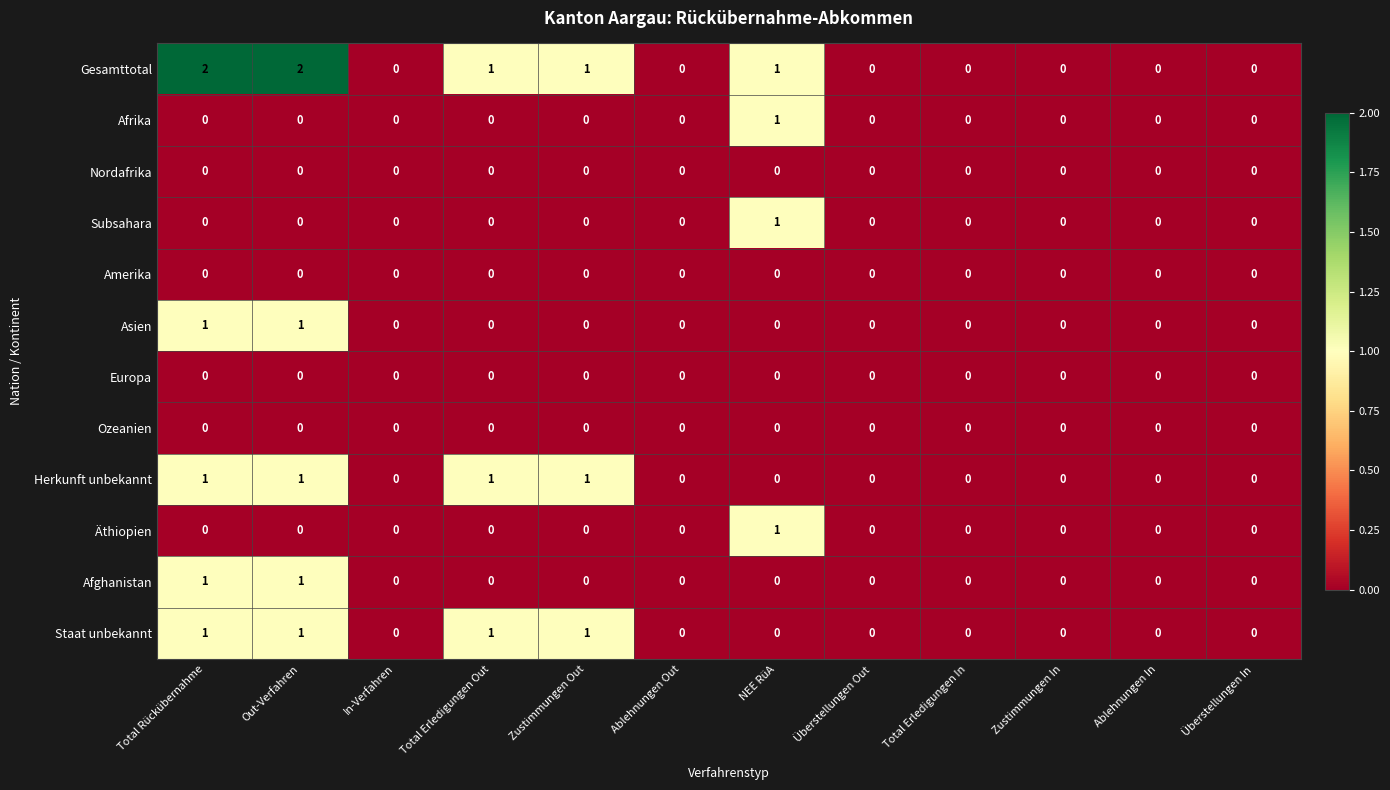

Which series has the largest total across all categories?

Gesamttotal